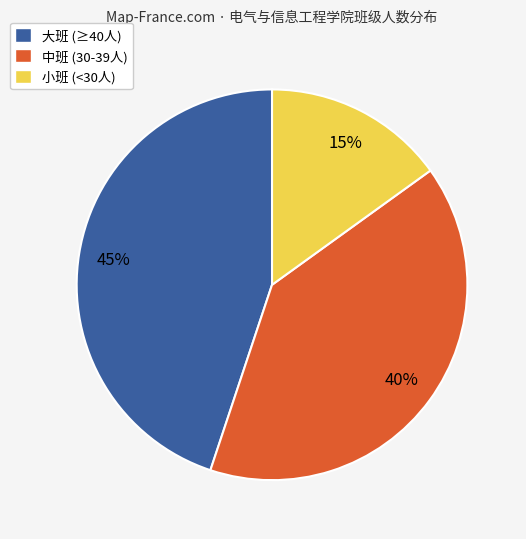

Is it true that 大班 (≥40人) is 51% of the pie?

False